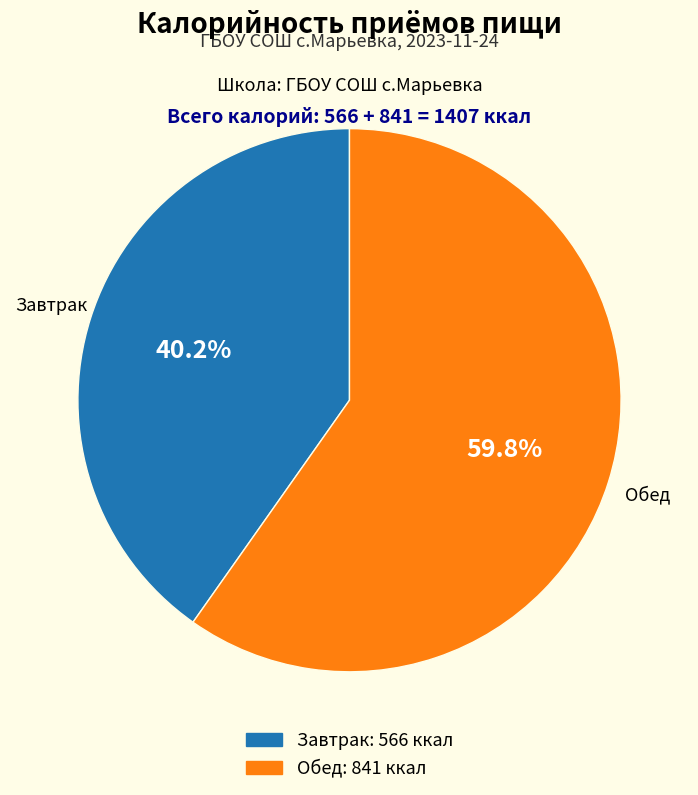

What percentage do Обед and Завтрак together represent?

100.0%